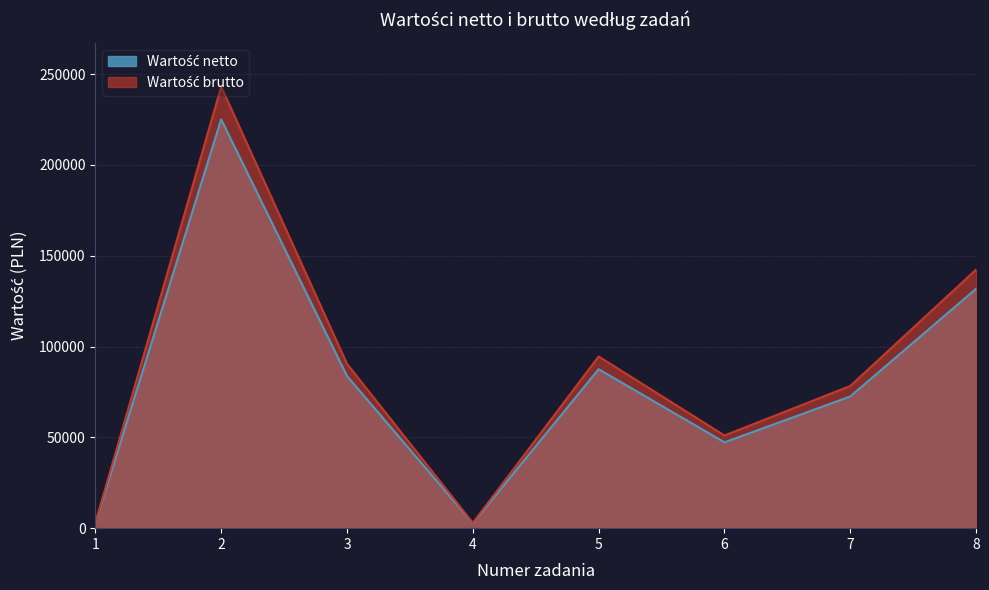

At which label does Wartość brutto reach its minimum?

1